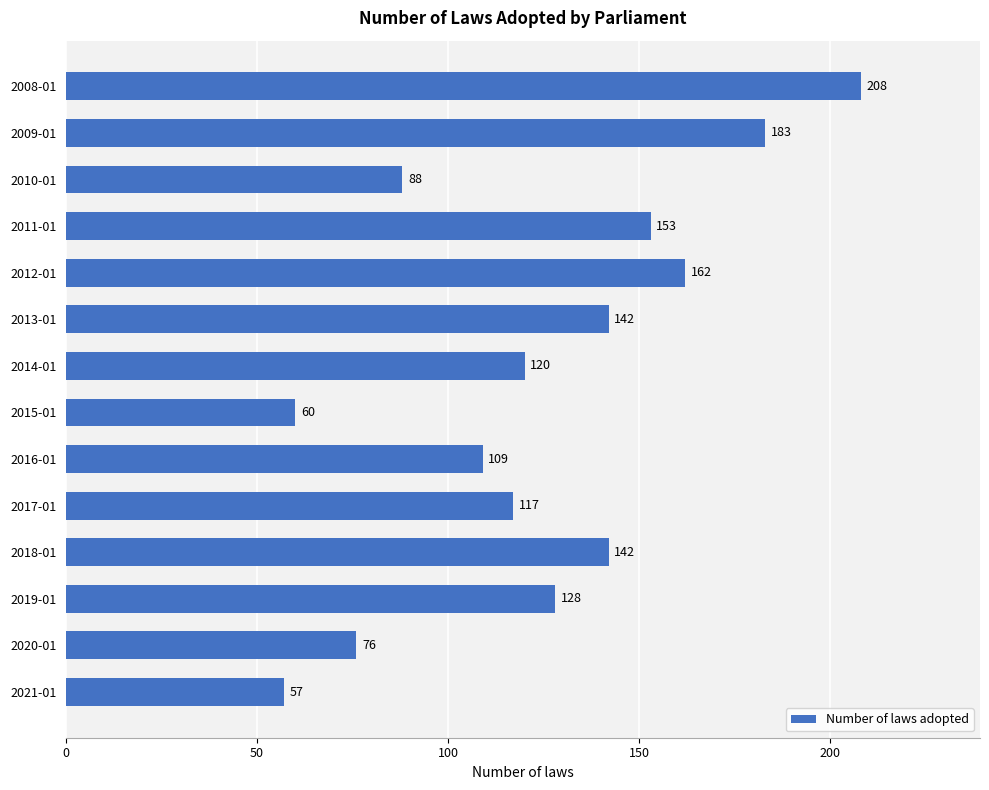

Reading bottom to top, what are all the values shown in this chart?

2021-01=57	2020-01=76	2019-01=128	2018-01=142	2017-01=117	2016-01=109	2015-01=60	2014-01=120	2013-01=142	2012-01=162	2011-01=153	2010-01=88	2009-01=183	2008-01=208